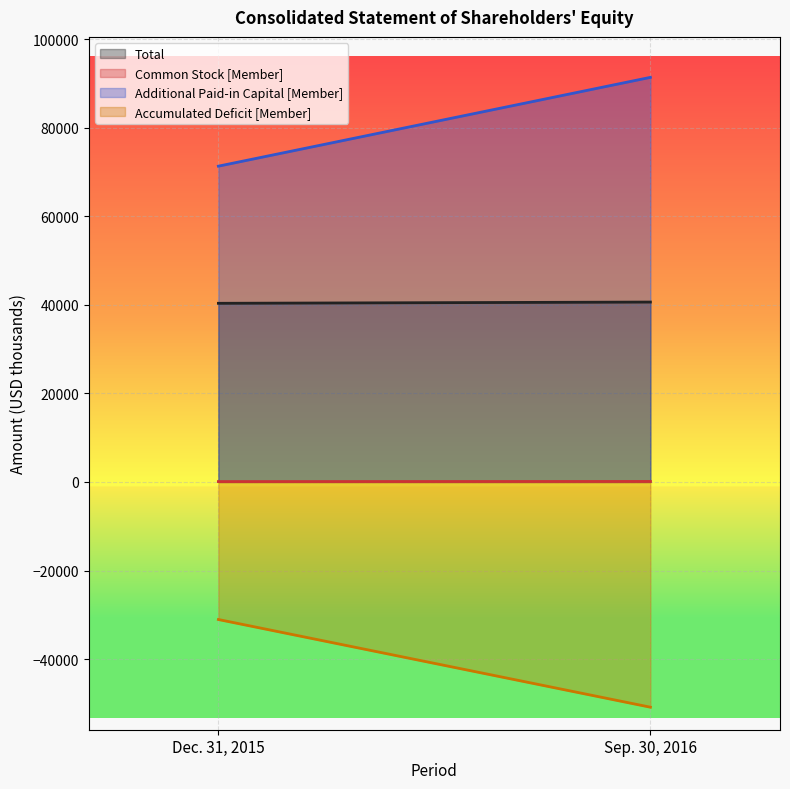

Which series has the widest spread of values?

Additional Paid-in Capital [Member]